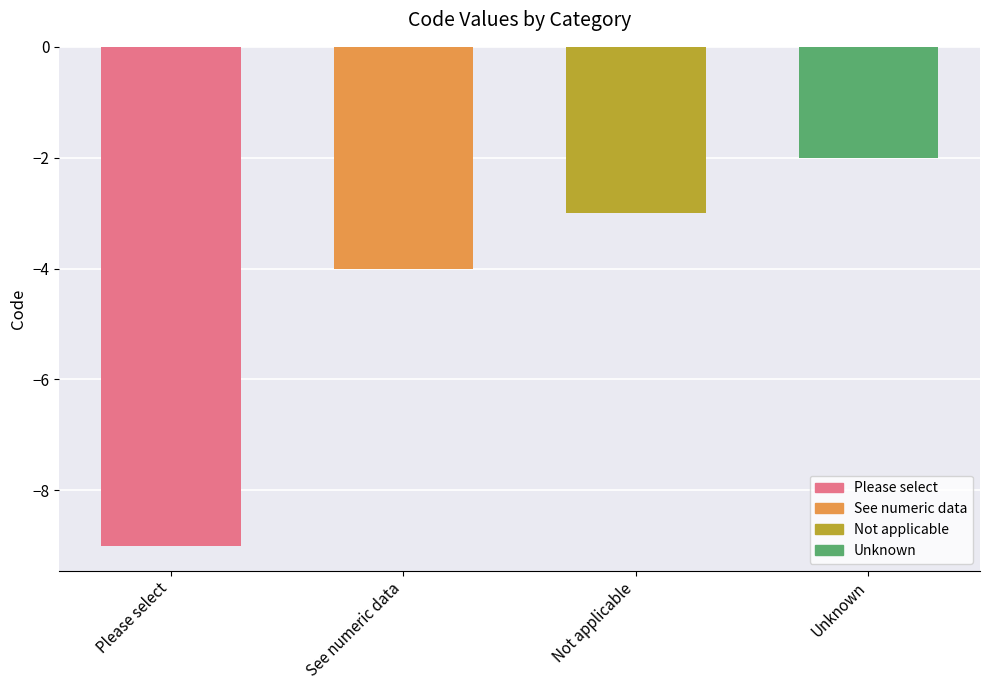

Reading left to right, what are all the values shown in this chart?

Please select=-9	See numeric data=-4	Not applicable=-3	Unknown=-2